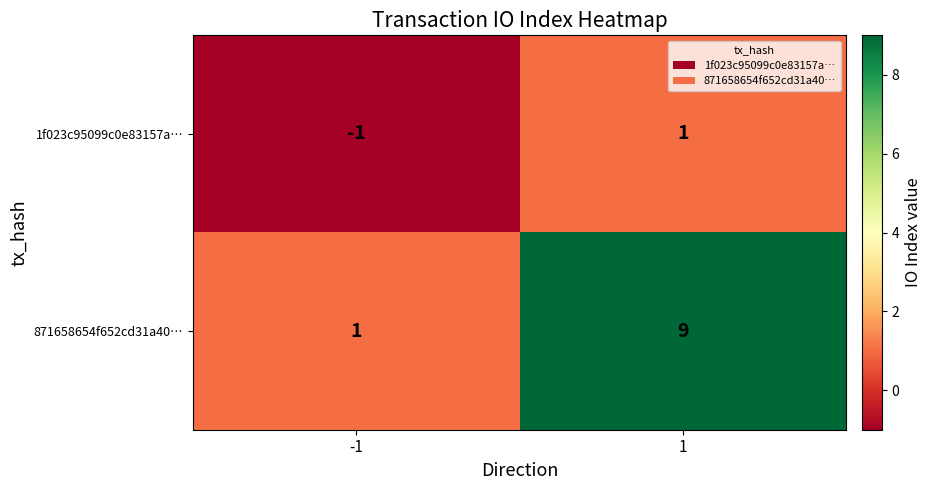

Rank the series by their maximum value, from lowest to highest.

1f023c95099c0e83157a…, 871658654f652cd31a40…